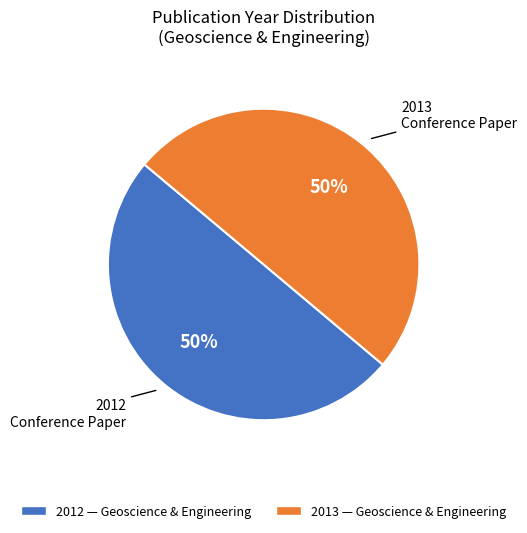

To the nearest percent, what portion does 2013 — Geoscience & Engineering represent?

50%